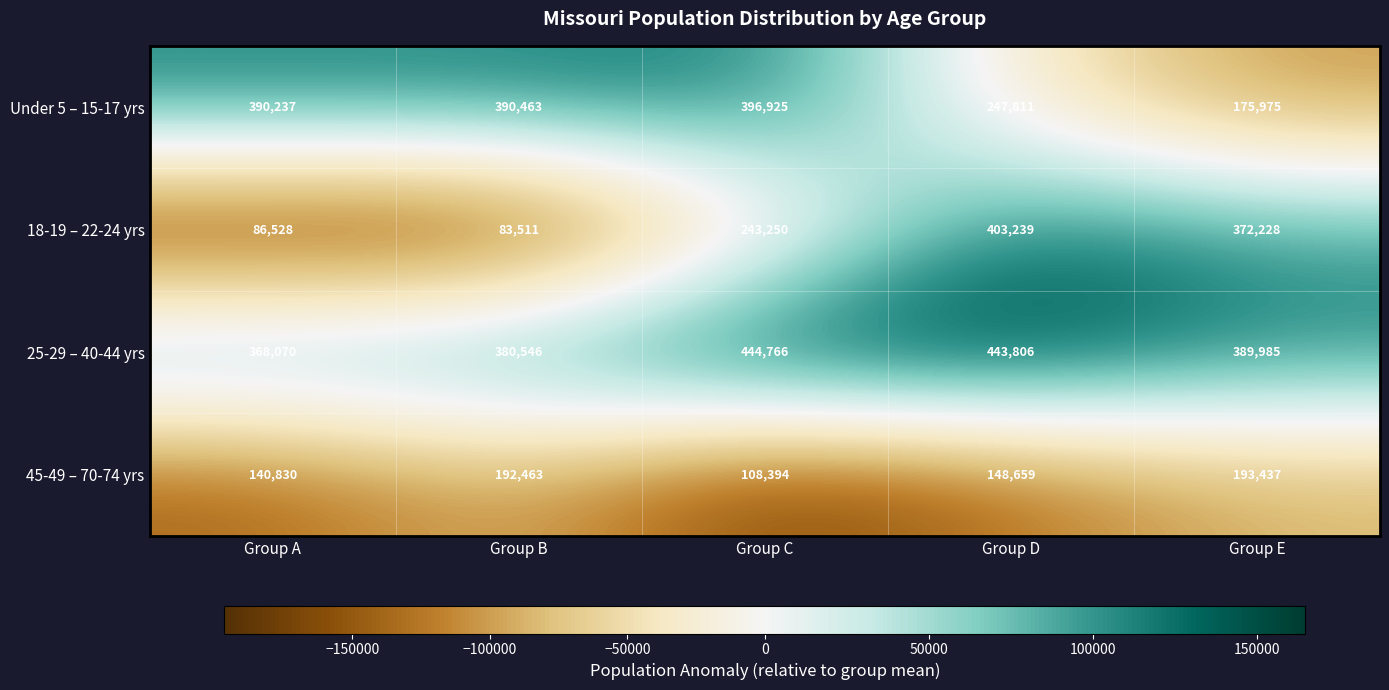

Count the number of data series in this chart.

4